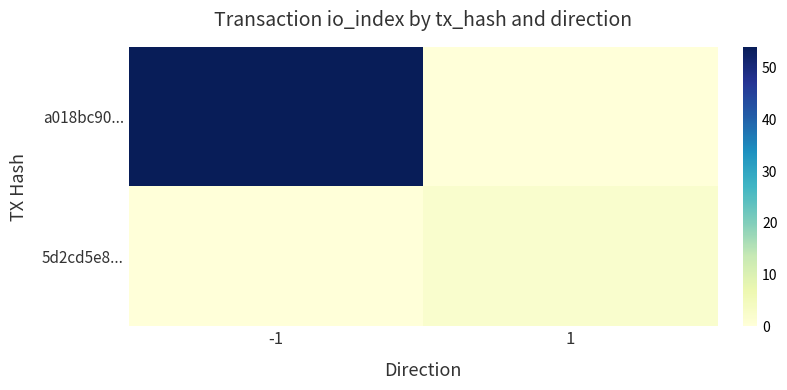

List the series in order of their peak value, highest first.

a018bc90..., 5d2cd5e8...